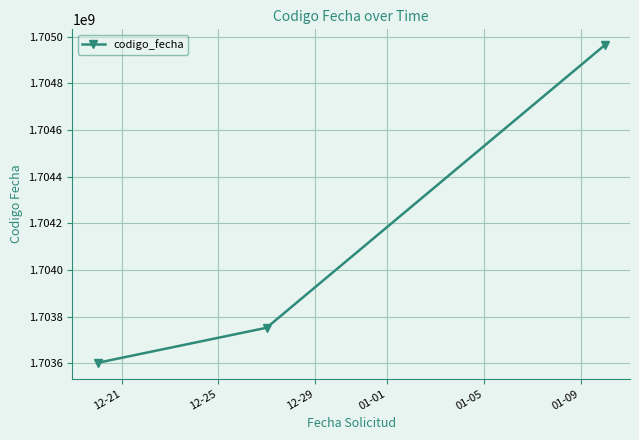

What is the difference between the maximum and minimum values?

1361666